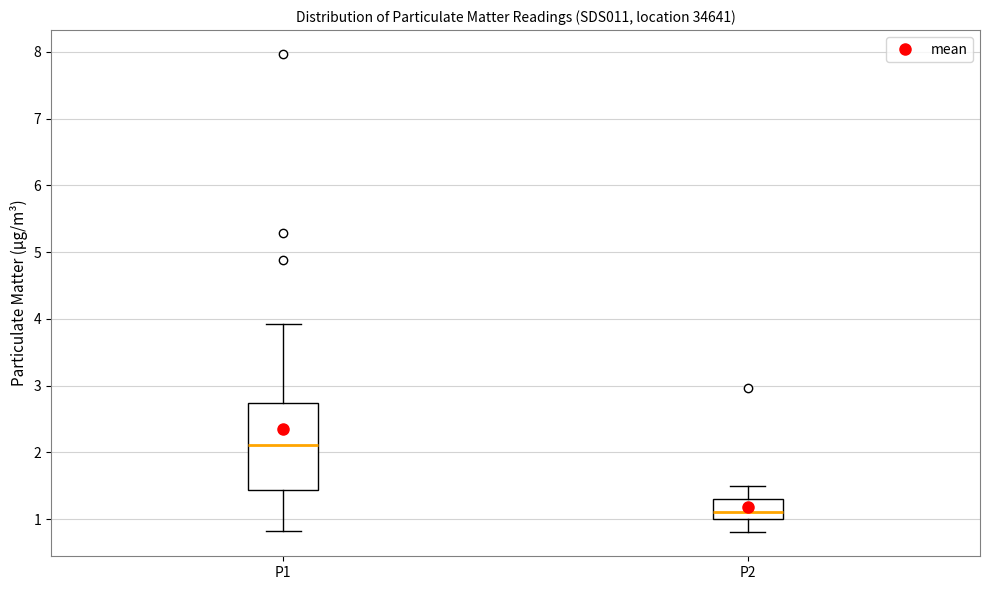

Which box is the tallest, from its lower edge to its upper edge?

P1